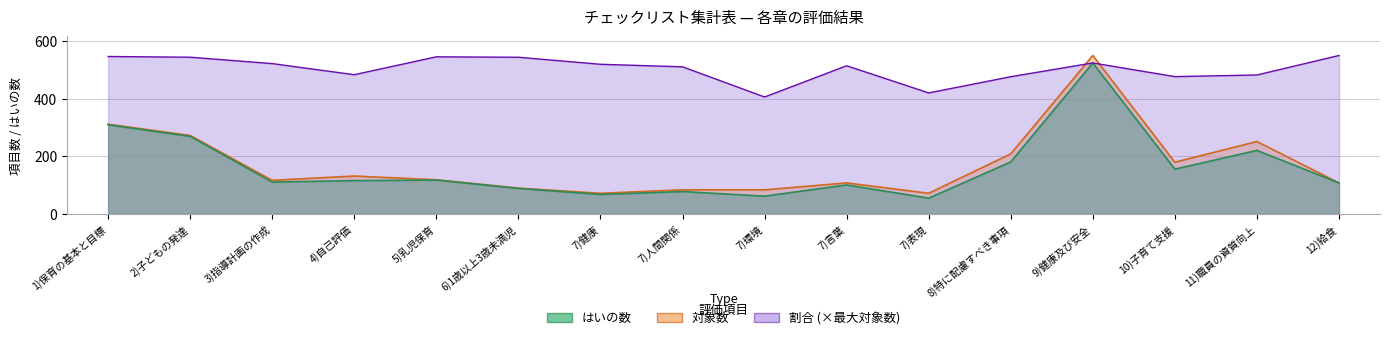

What position from the left is 4)自己評価?

4